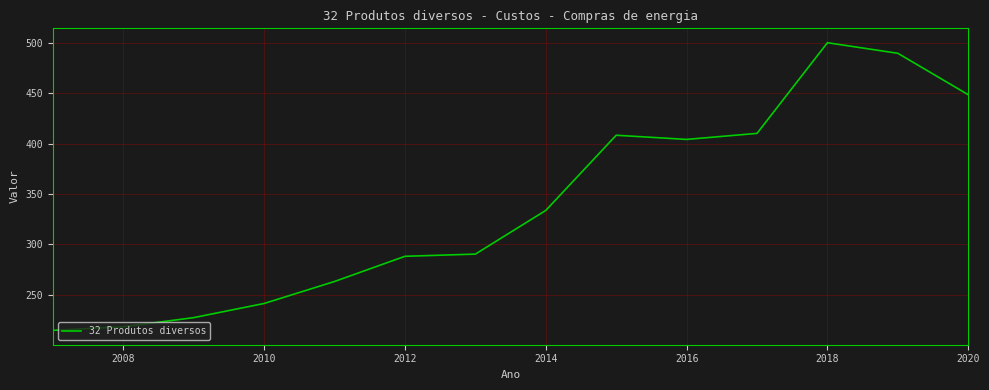

What is the minimum value shown in the chart?

214.6